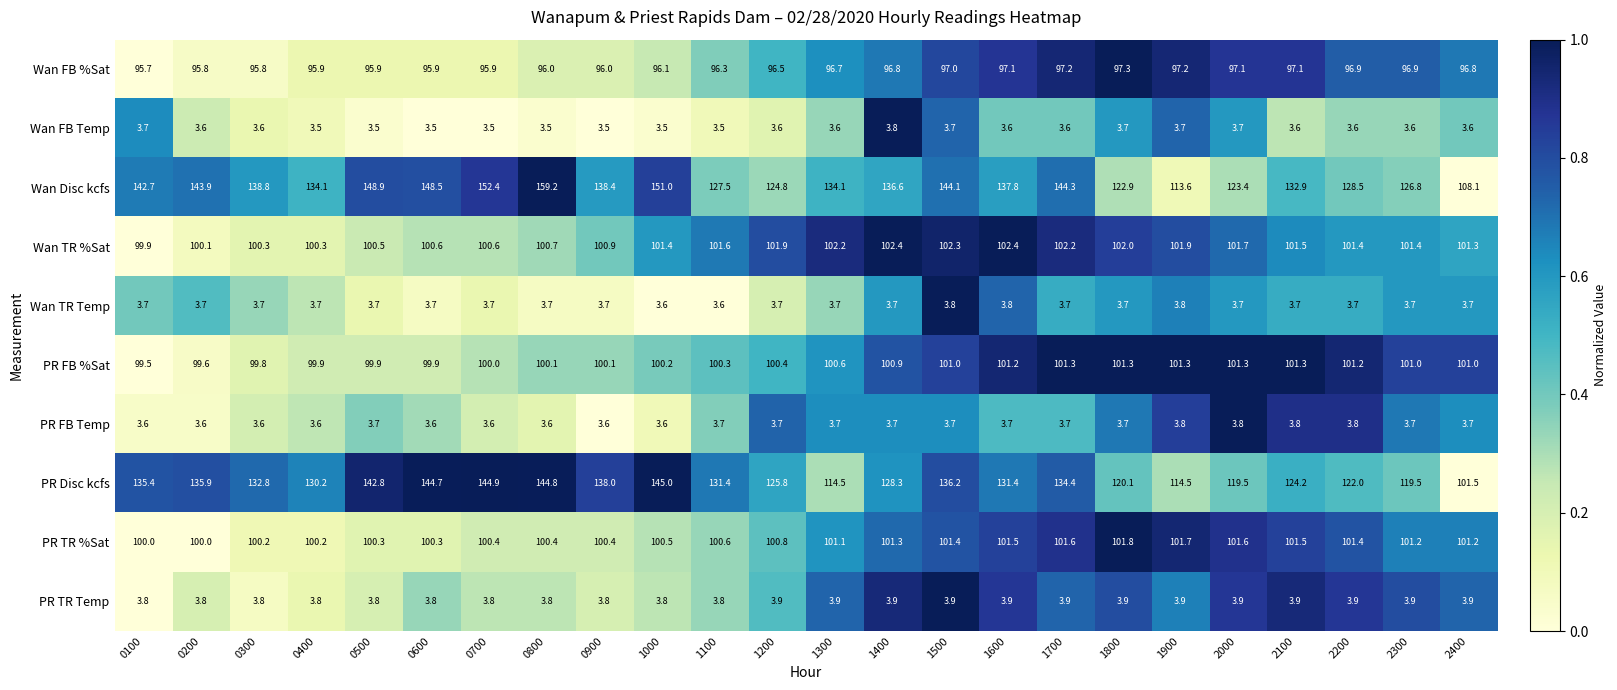

True or false: Wan FB %Sat has a value of 97.1 at 2100.

True